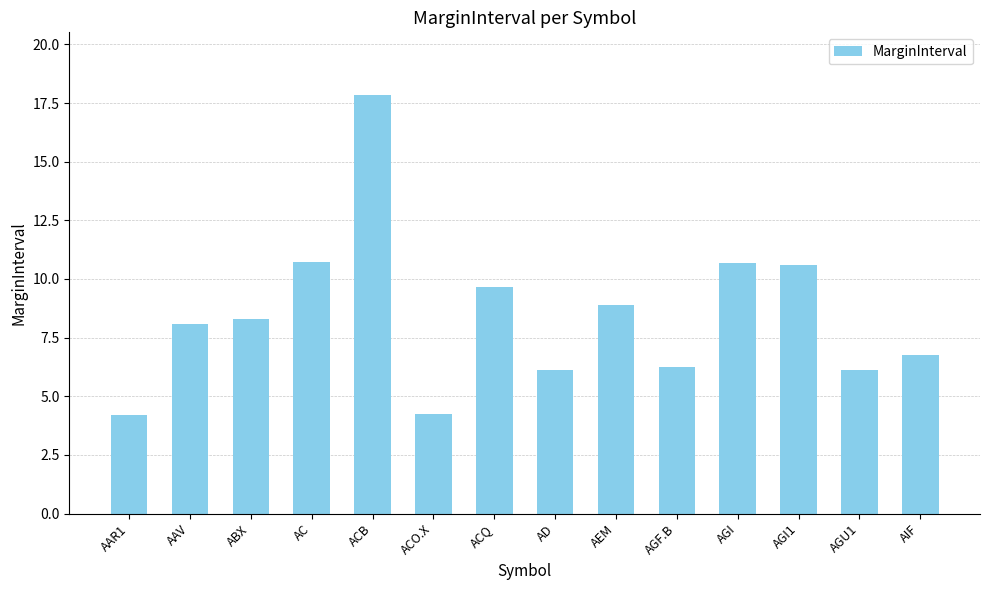

The value at AGI1 is 10.6. True or false?

True